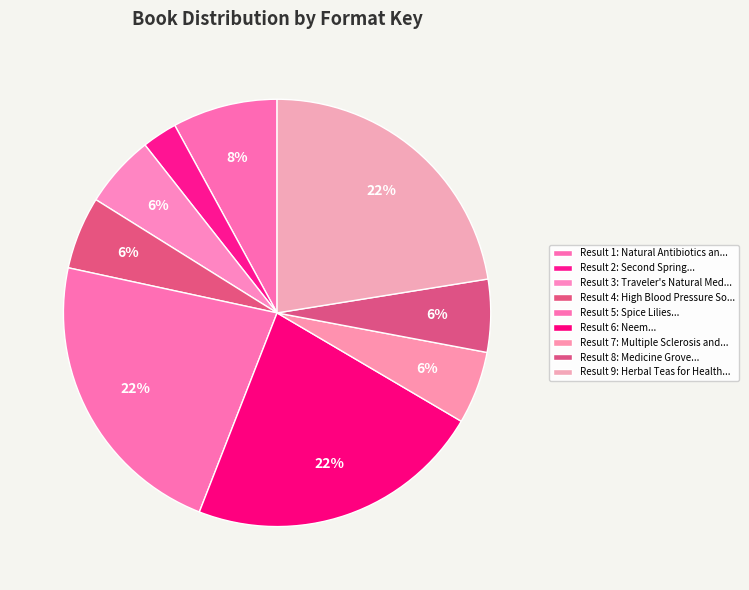

Count the number of slices in the pie.

9